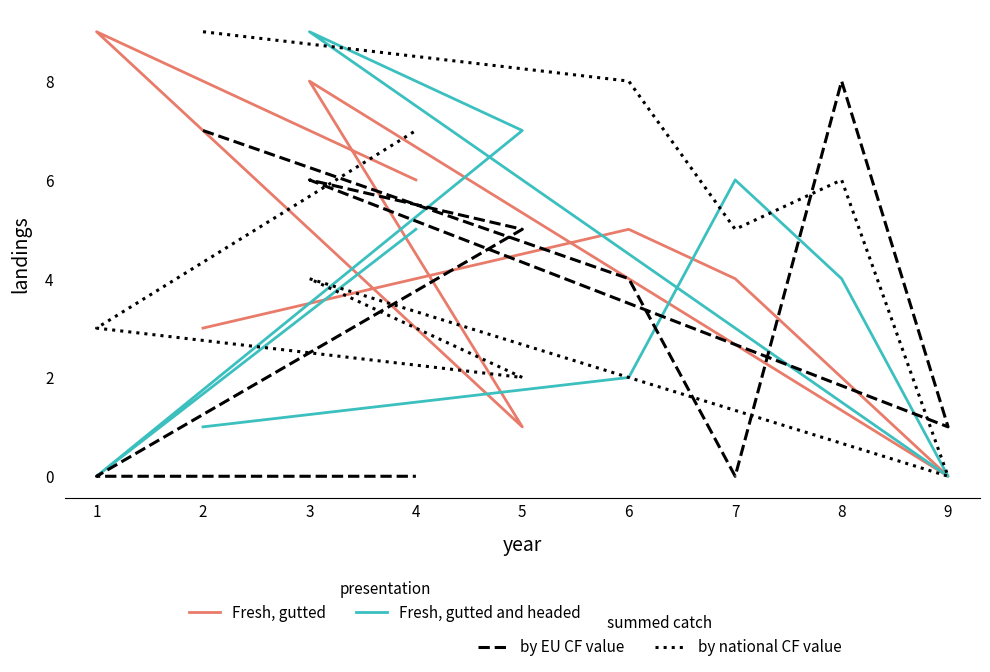

Which label corresponds to the smallest value in the chart?

9